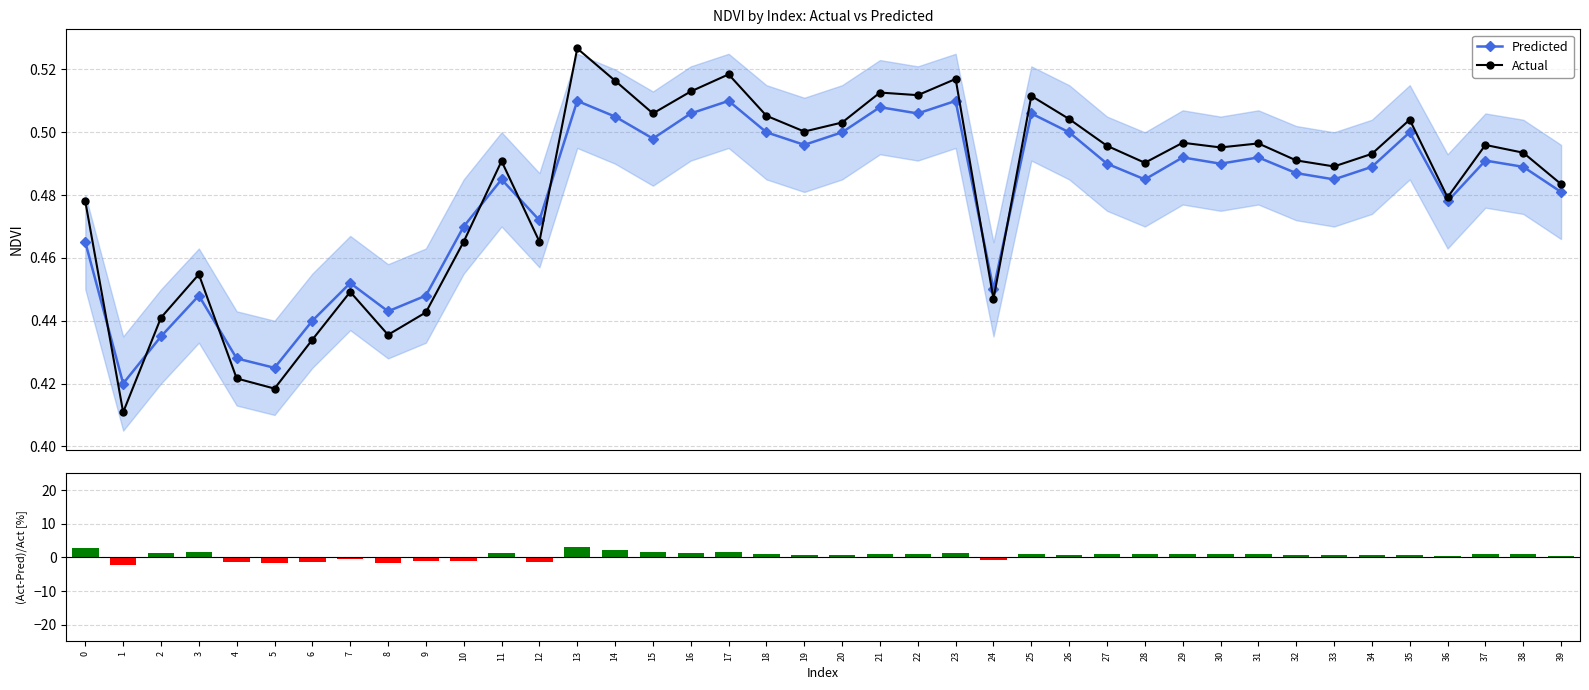

Does the chart contain any negative values?

Yes